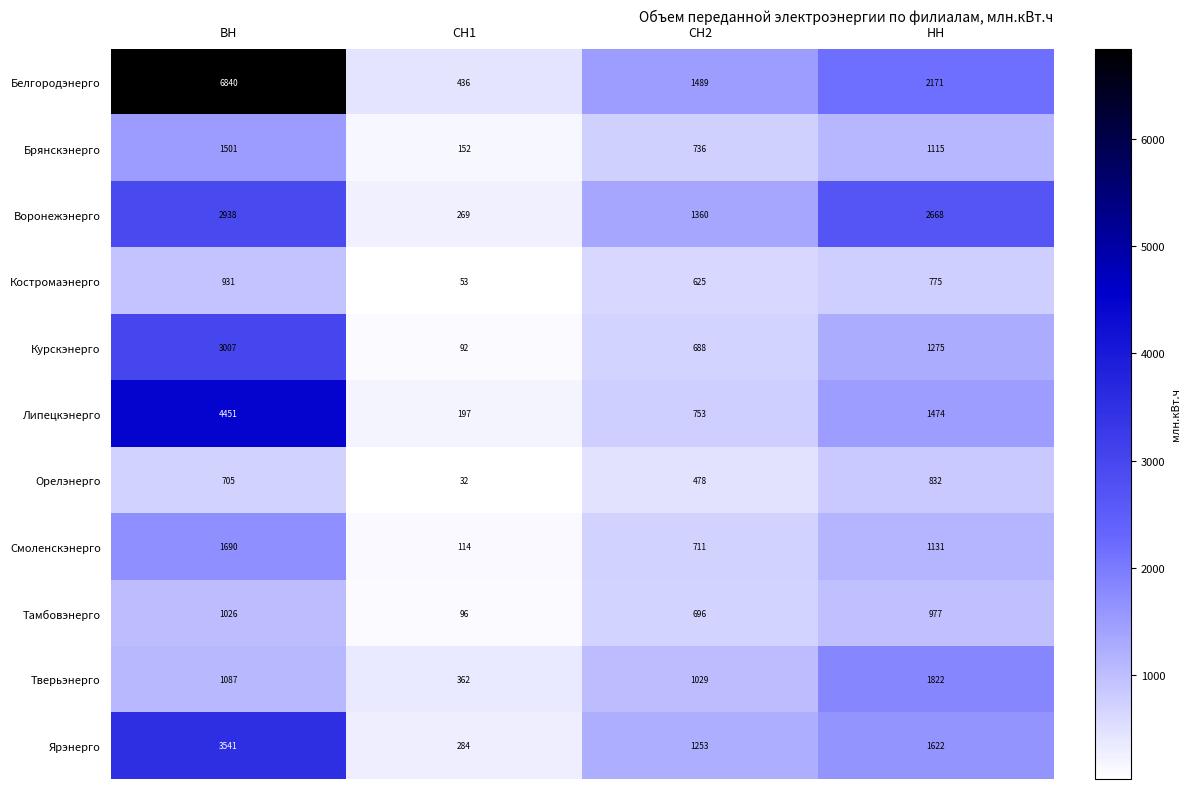

True or false: Воронежэнерго has a value of 4709 at НН.

False